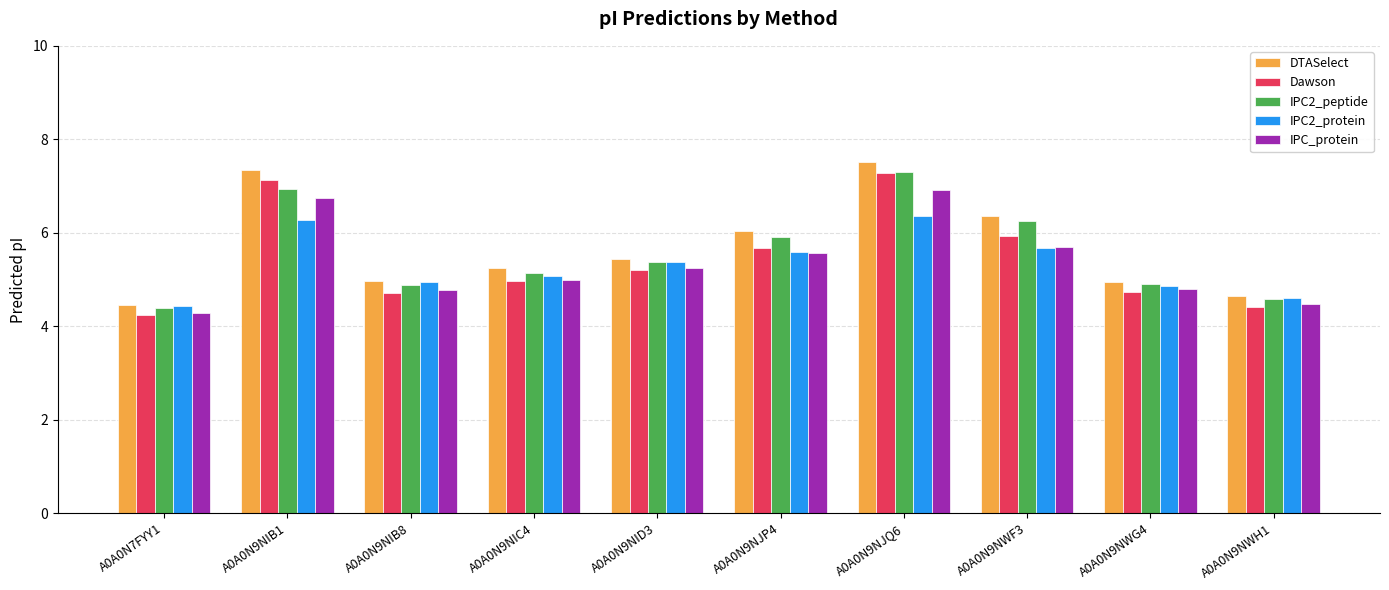

At which label does IPC2_peptide reach its minimum?

A0A0N7FYY1